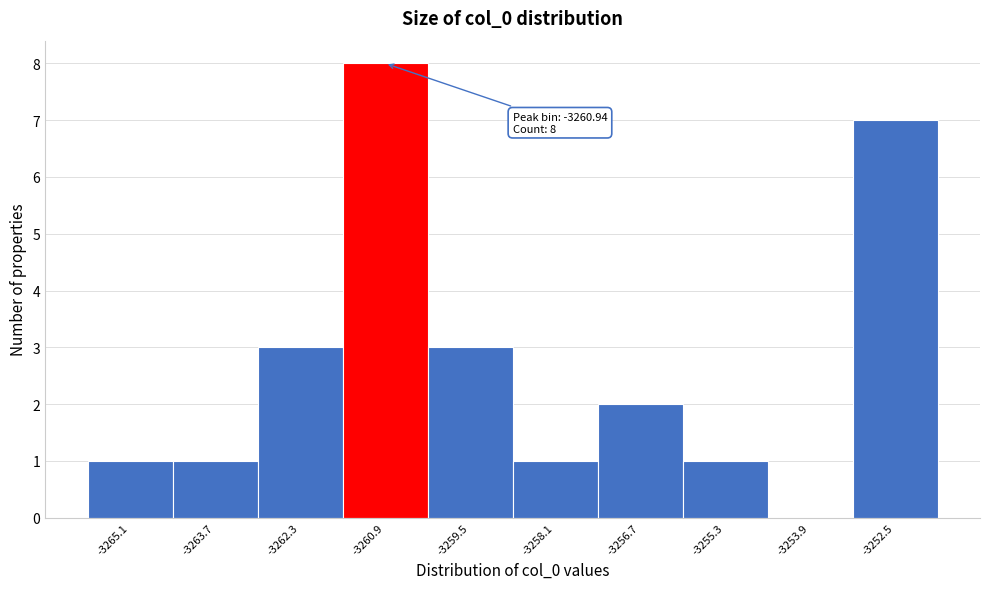

Over which range of the x-axis is the bar tallest?

-3261.6 to -3260.2